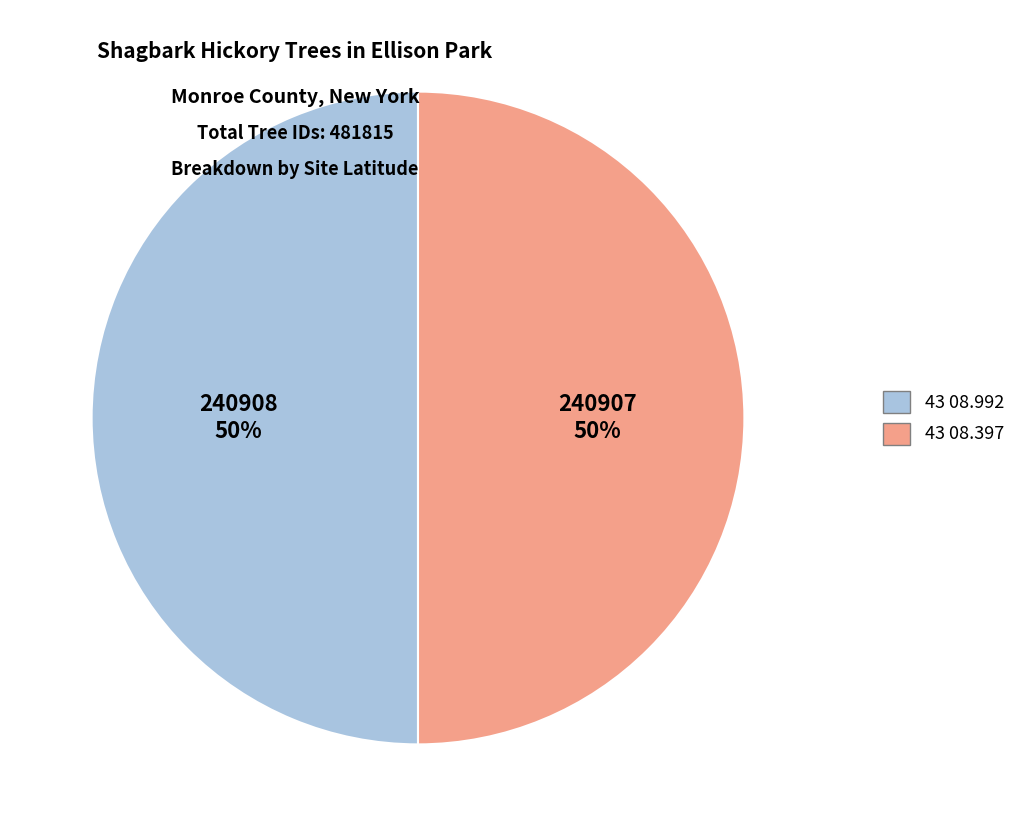

What is the ratio of the value at 43 08.992 to the value at 43 08.397?

1.0